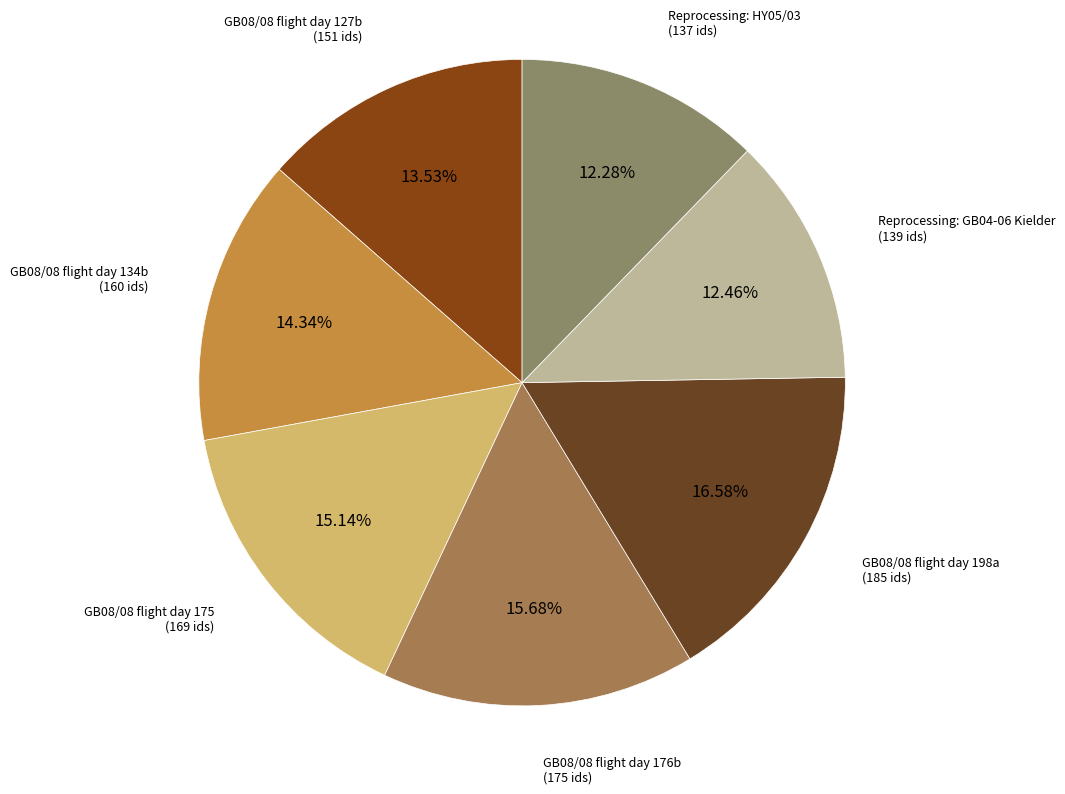

True or false: Reprocessing: HY05/03 accounts for 26% of the total.

False